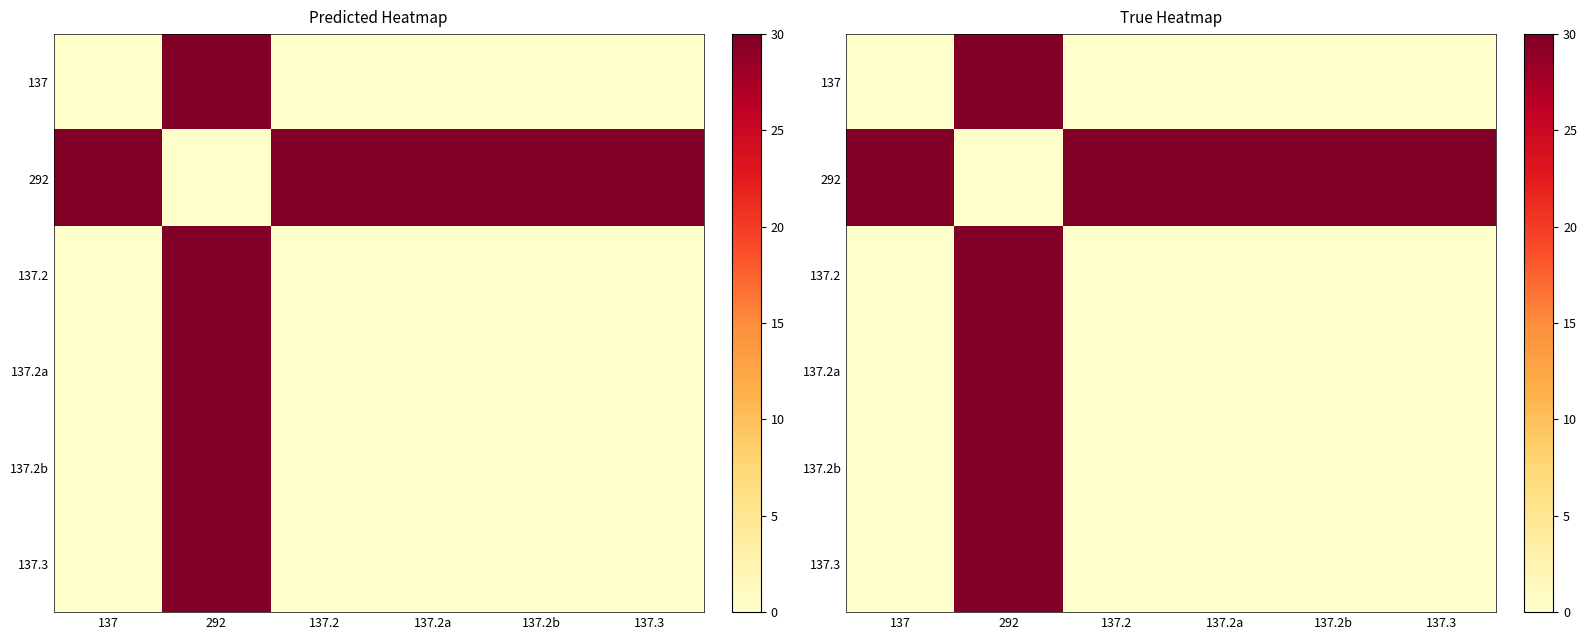

What is the average value of the 292 series?

25